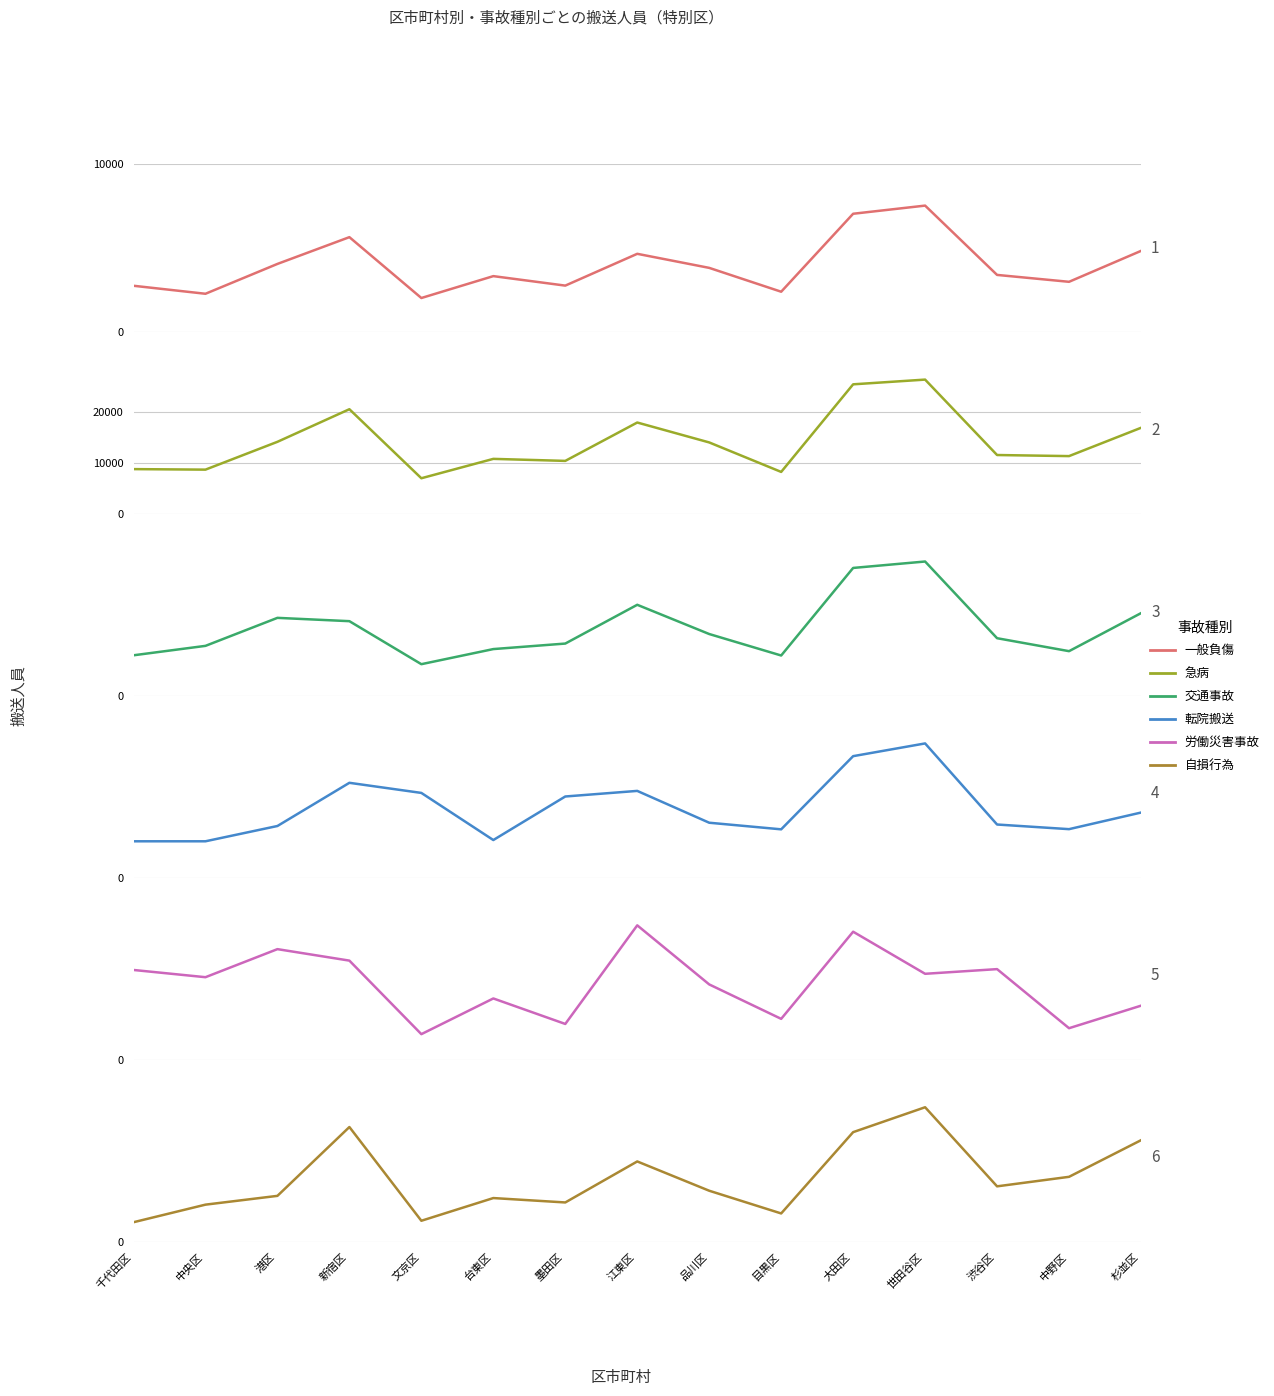

What is the difference between the highest and lowest values at 杉並区?

16784